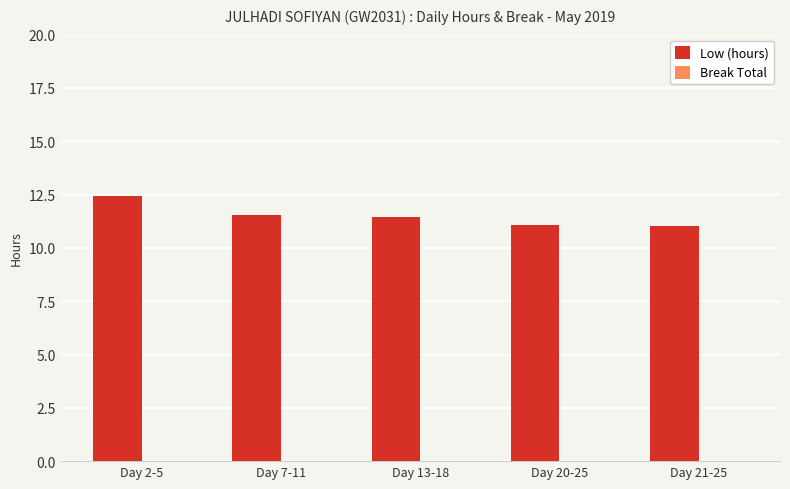

What is the label of the 5th bar from the left?

Day 21-25